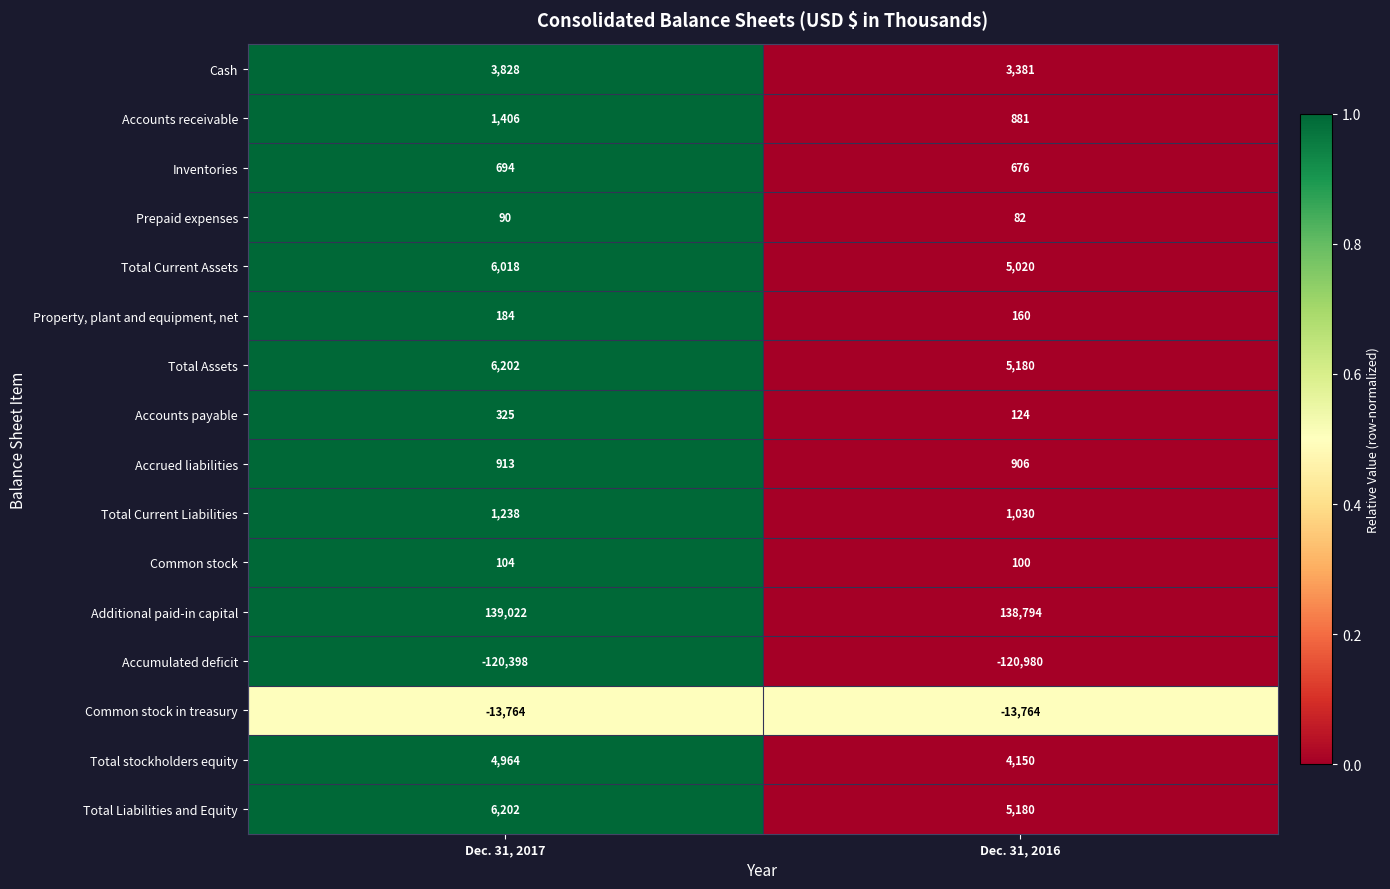

What is the greatest value displayed?

139022